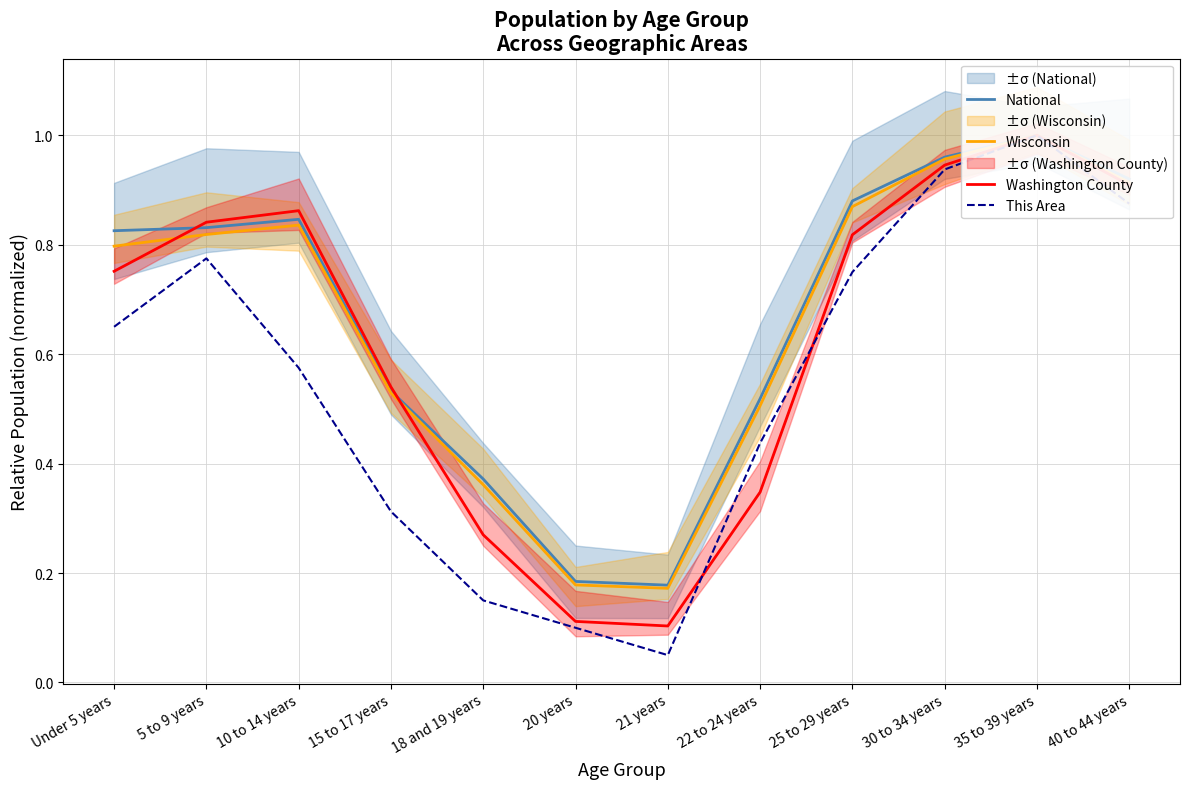

What is the difference between the Wisconsin values at 21 years and 35 to 39 years?

0.8